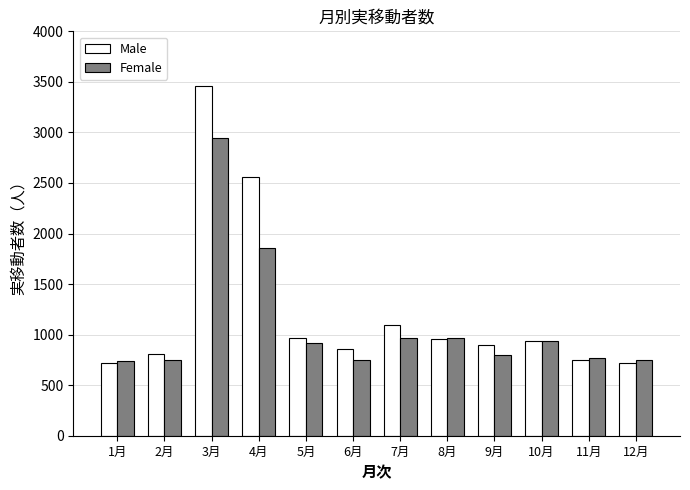

What is the greatest value displayed?

3456